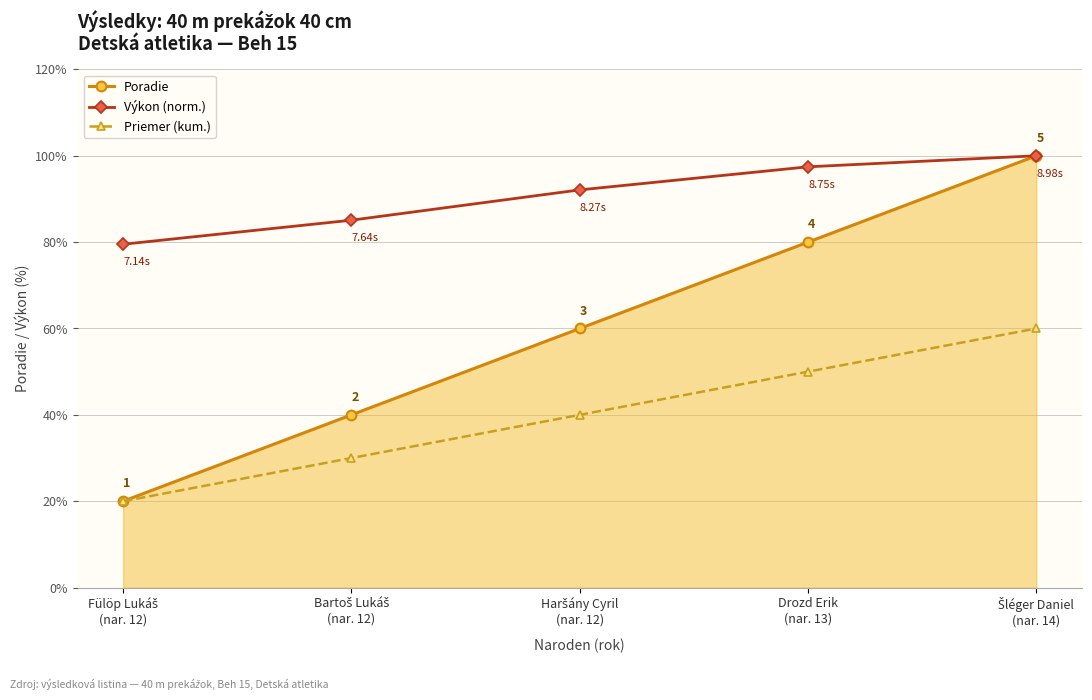

True or false: Poradie has more than 1 interior local peaks.

False